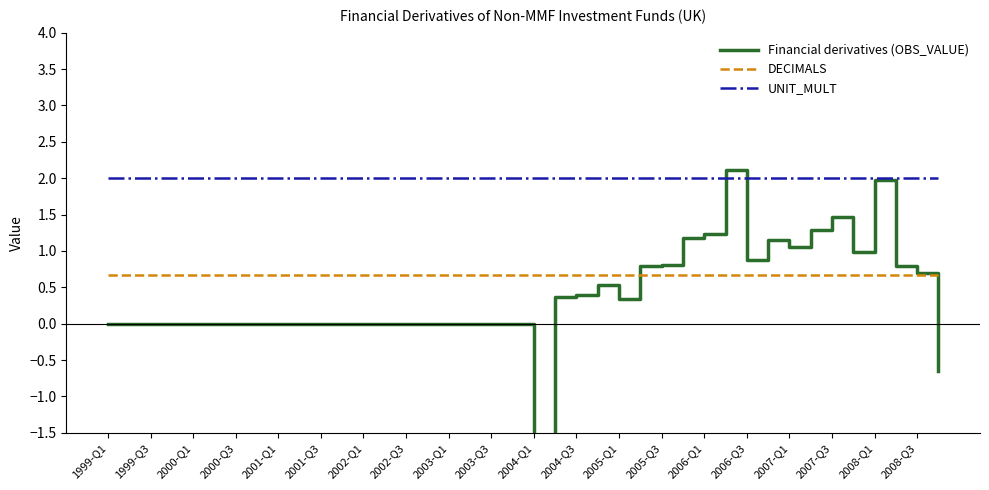

Reading left to right, transcribe all the data shown in this chart.

Financial derivatives (OBS_VALUE): 0.0	0.0	0.0	0.0	0.0	0.0	0.0	0.0	0.0	0.0	0.0	0.0	0.0	0.0	0.0	0.0	0.0	0.0	0.0	0.0	-3.0	0.4	0.4	0.5	0.3	0.8	0.8	1.2	1.2	2.1	0.9	1.2	1.0	1.3	1.5	1.0	2.0	0.8	0.7	-0.6
DECIMALS: 0.7	0.7	0.7	0.7	0.7	0.7	0.7	0.7	0.7	0.7	0.7	0.7	0.7	0.7	0.7	0.7	0.7	0.7	0.7	0.7	0.7	0.7	0.7	0.7	0.7	0.7	0.7	0.7	0.7	0.7	0.7	0.7	0.7	0.7	0.7	0.7	0.7	0.7	0.7	0.7
UNIT_MULT: 2.0	2.0	2.0	2.0	2.0	2.0	2.0	2.0	2.0	2.0	2.0	2.0	2.0	2.0	2.0	2.0	2.0	2.0	2.0	2.0	2.0	2.0	2.0	2.0	2.0	2.0	2.0	2.0	2.0	2.0	2.0	2.0	2.0	2.0	2.0	2.0	2.0	2.0	2.0	2.0